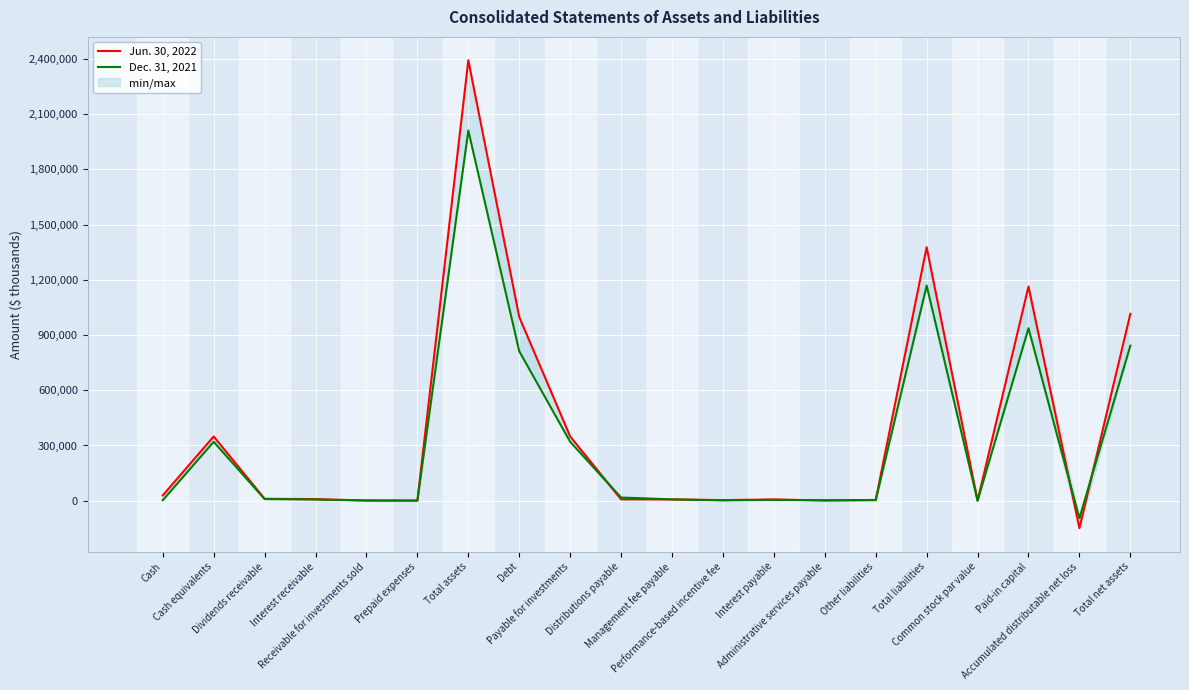

At which label is Dec. 31, 2021 closest to 957935?

Paid-in capital